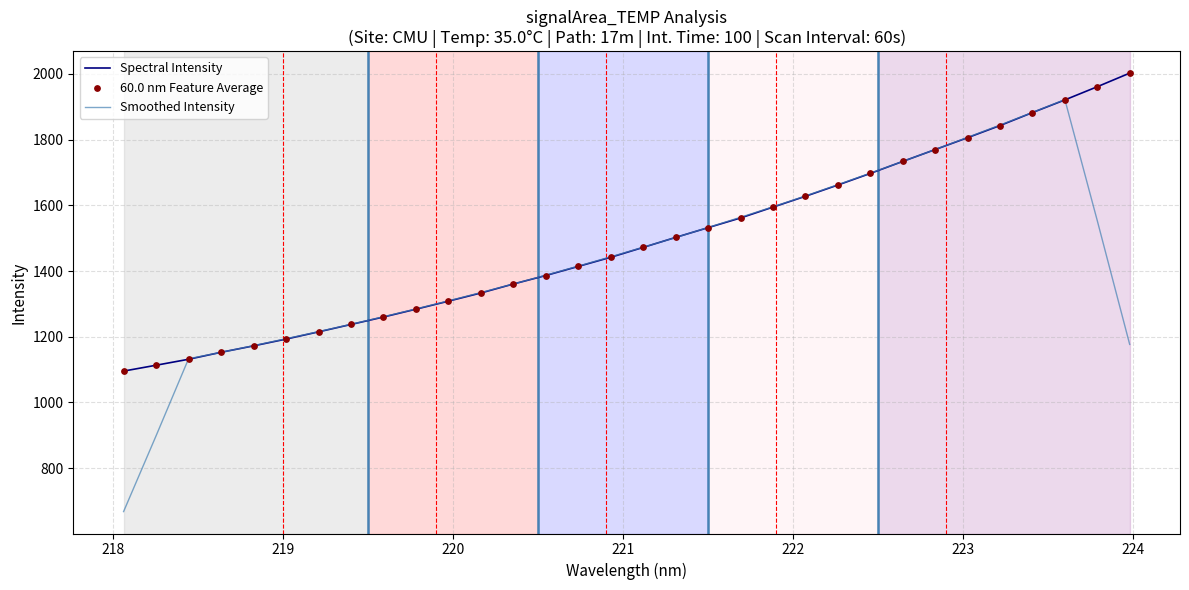

At how many categories does at least one series exceed 760?

32